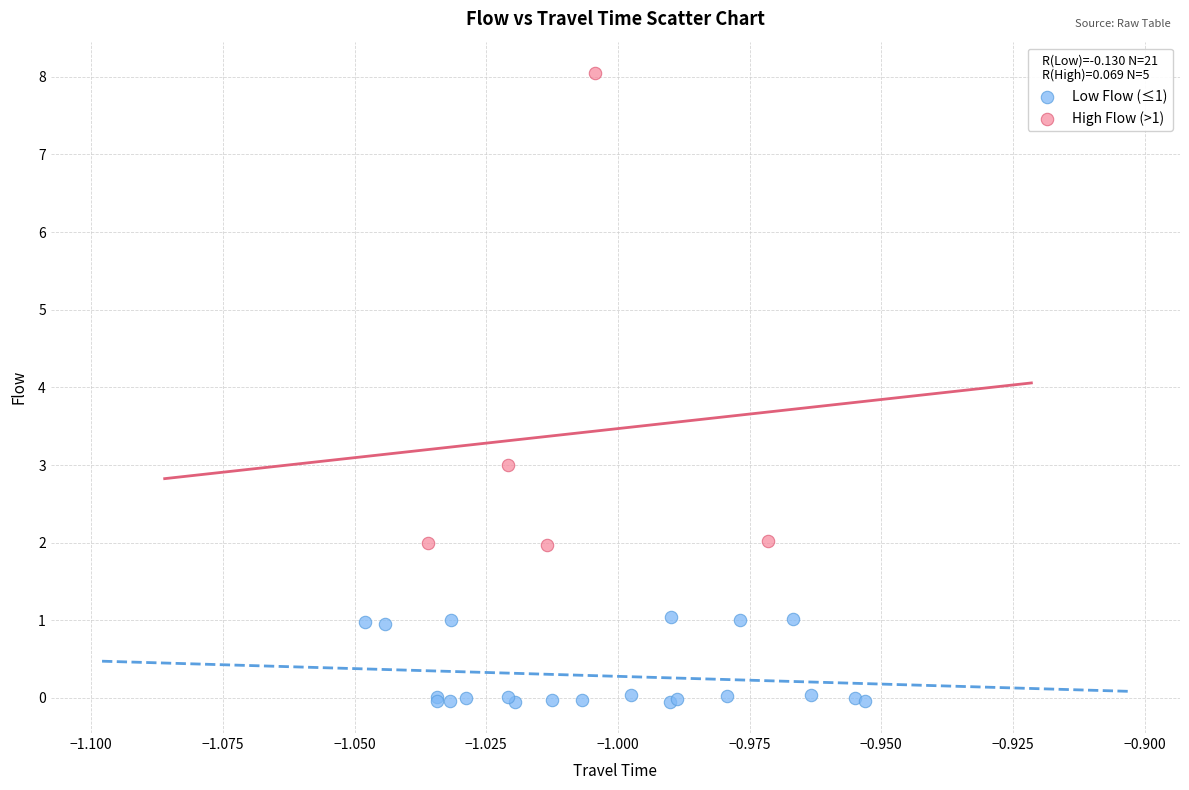

Which series reaches the minimum Y coordinate?

Low Flow (≤1)